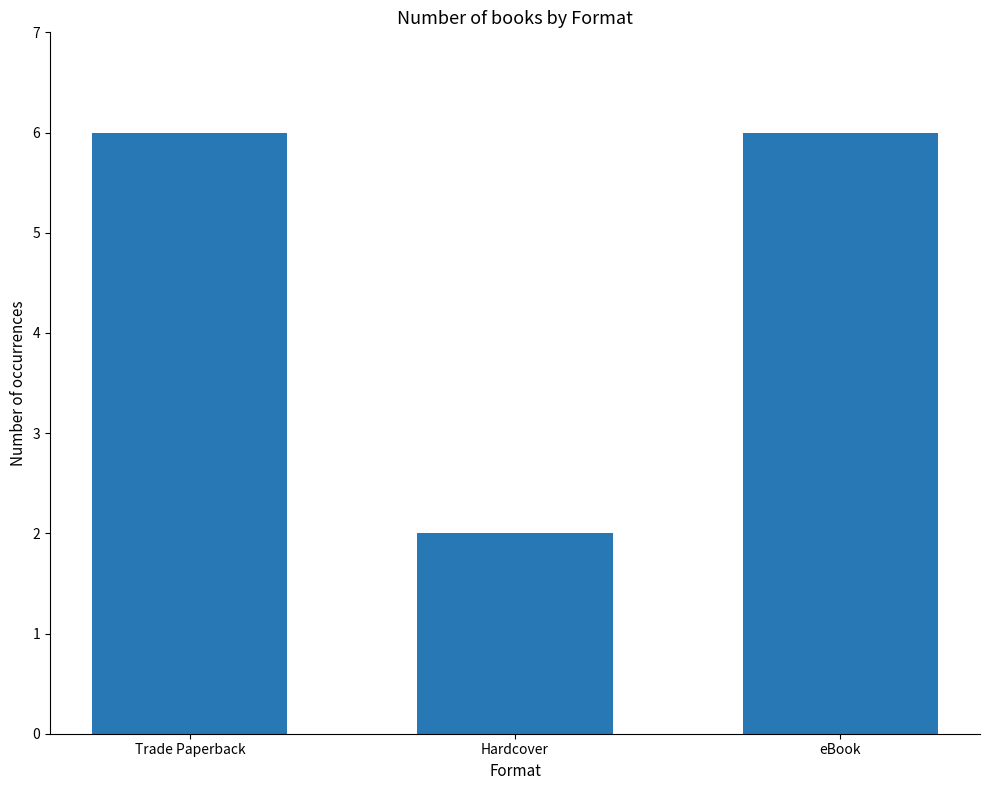

How many data points are less than 6?

1